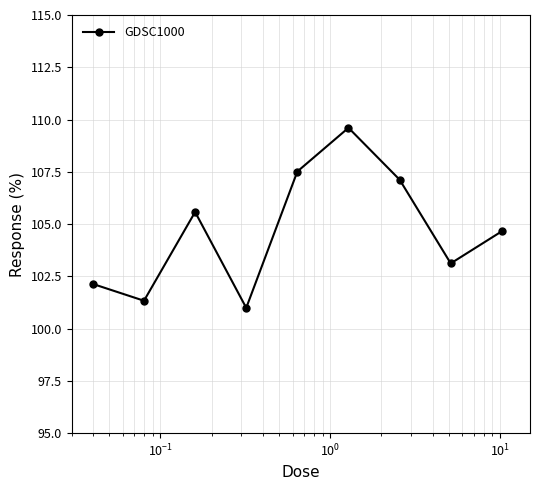

What is the value of the 3rd point from the left?

105.6